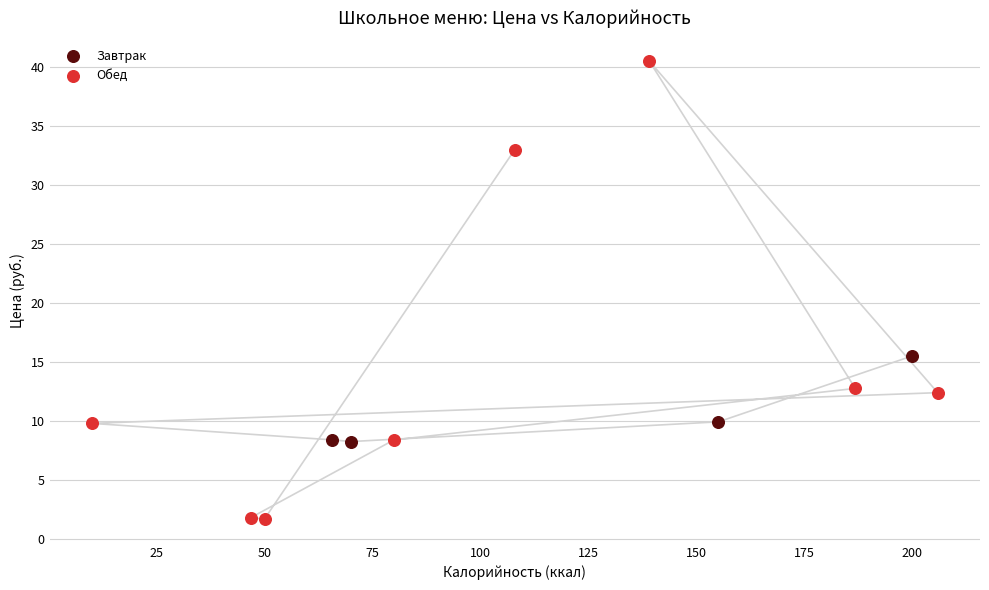

Which series contains the lowest Y value?

Обед